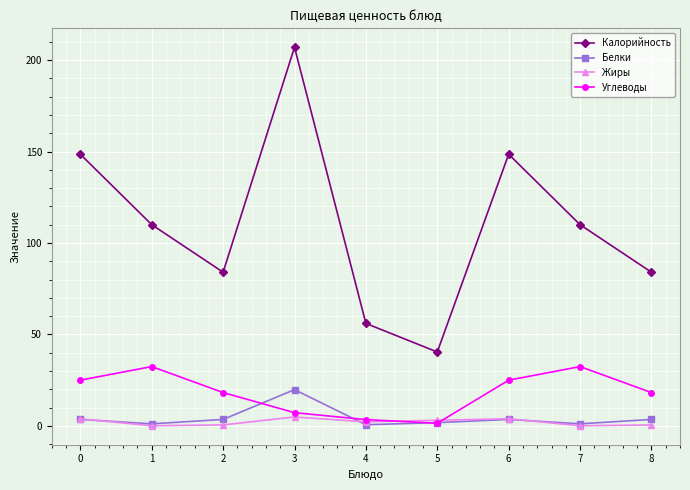

Does the chart have visible grid lines?

Yes